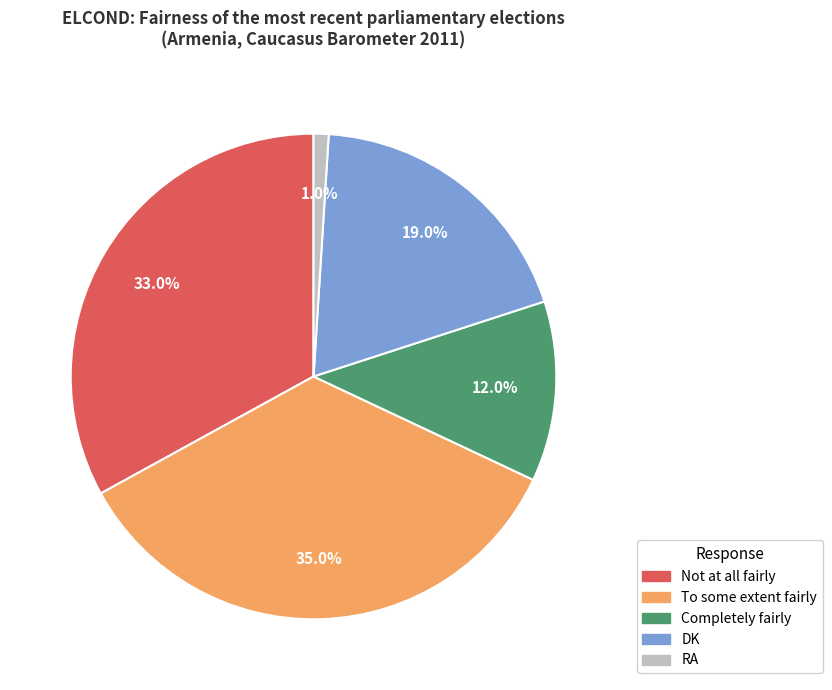

How many slices are in this pie chart?

5